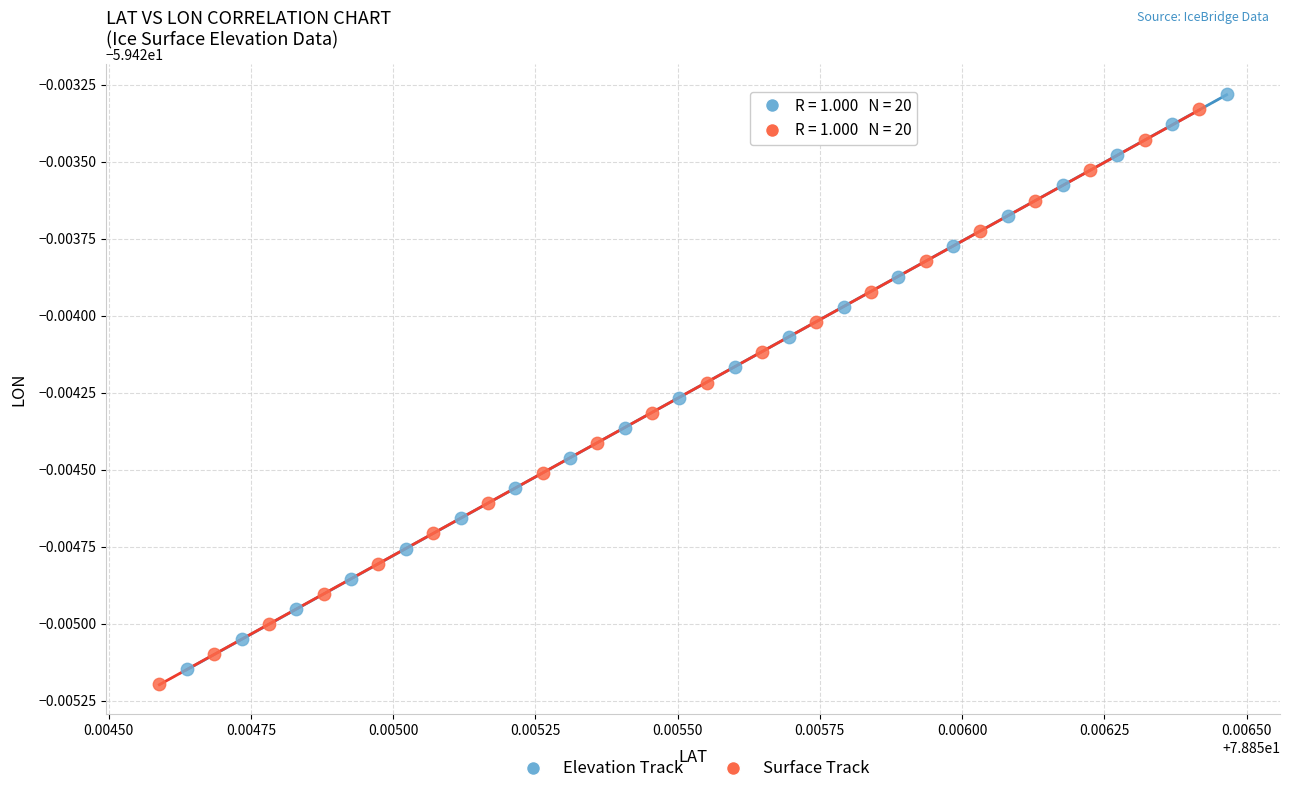

What are all the series names shown in the legend?

Elevation Track, Surface Track